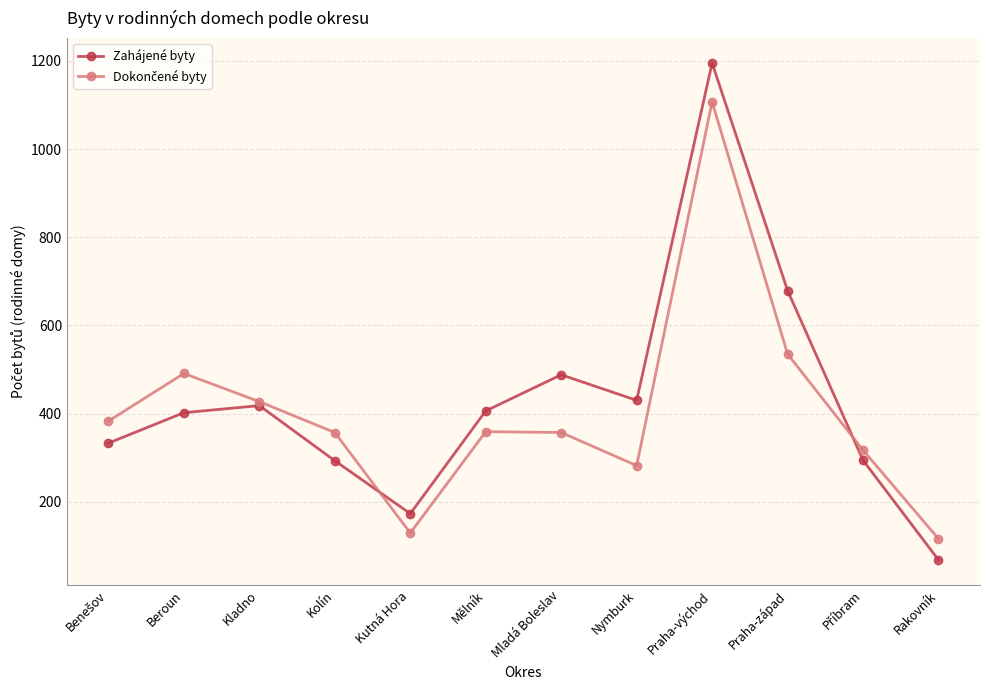

Which series has the largest total across all categories?

Zahájené byty